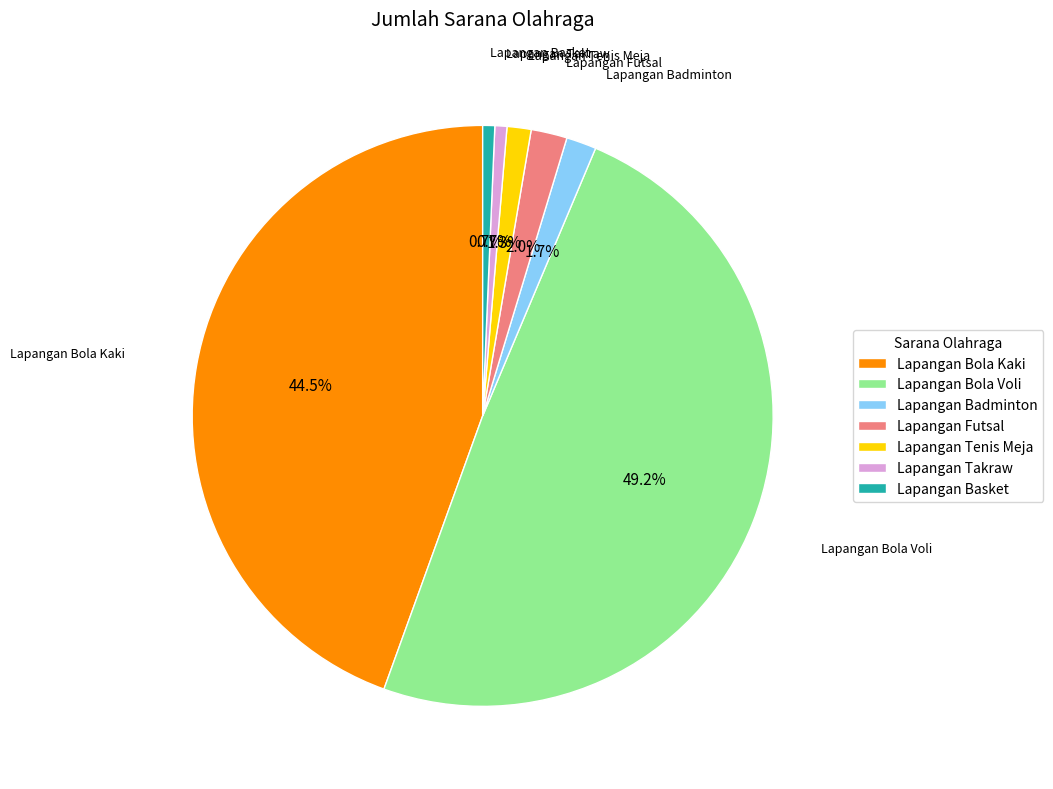

The Lapangan Tenis Meja slice represents 11% of the pie. True or false?

False